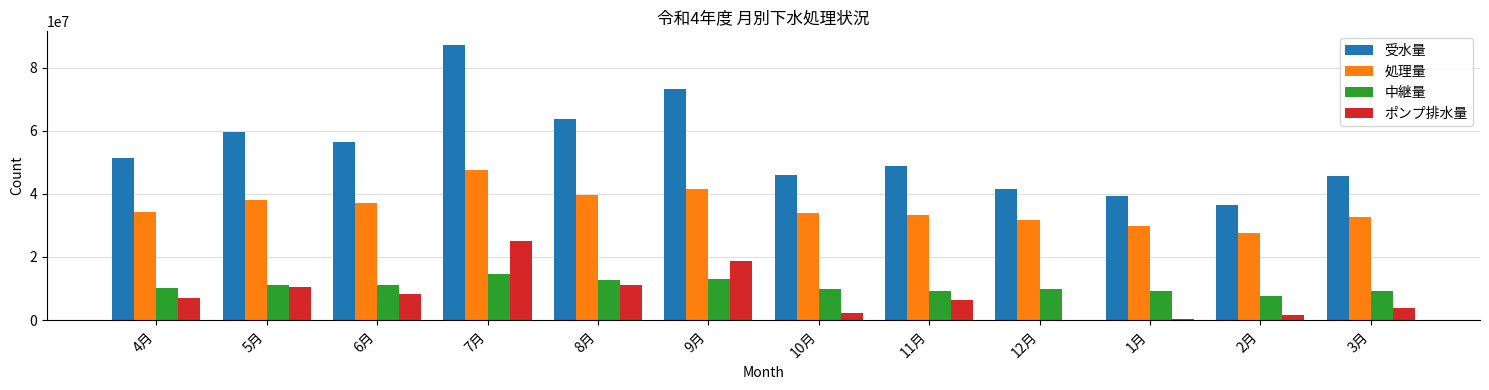

What is the spread (max minus min) of values at 12月?

41415800